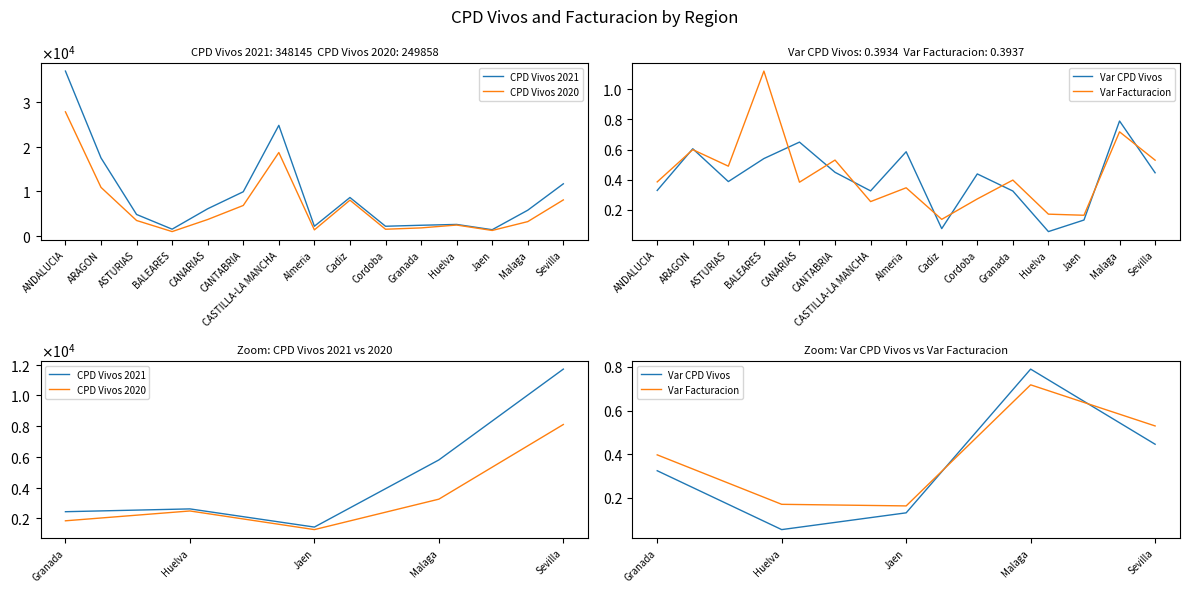

What is the label of the 2nd point from the left?

Huelva